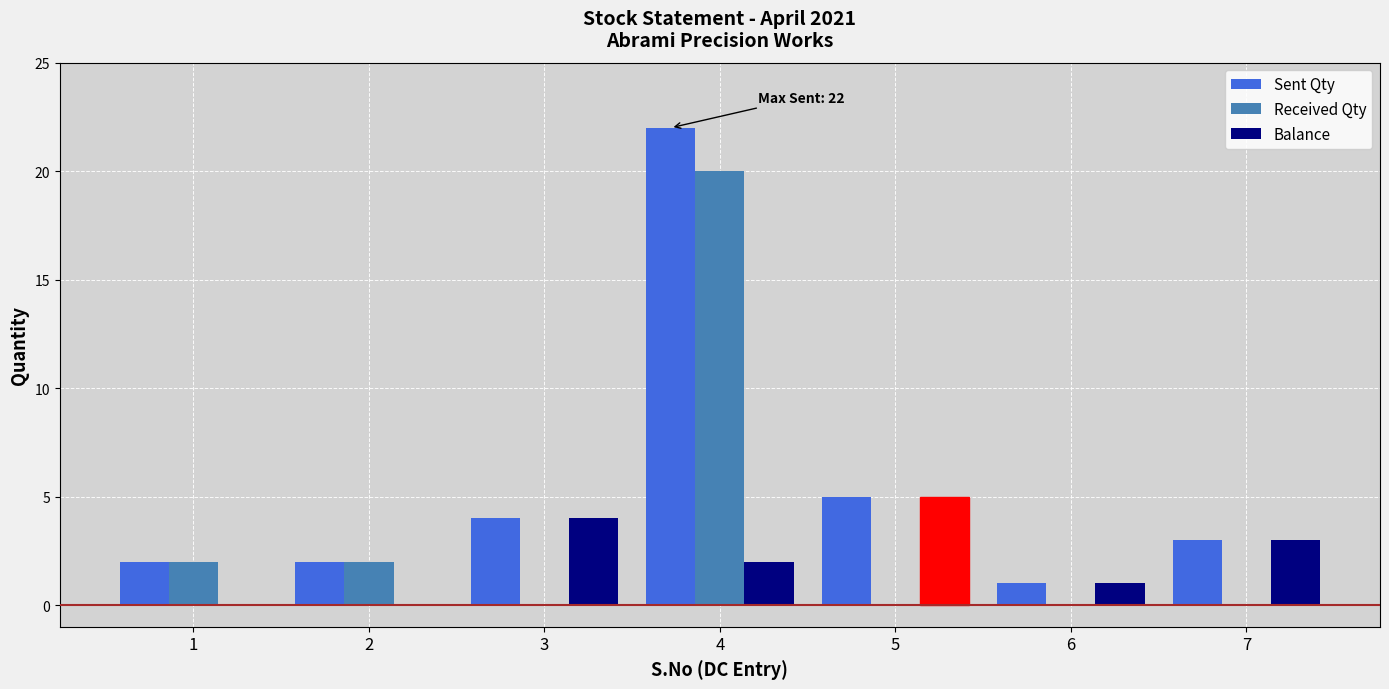

What is the sum of all Received Qty values?

24